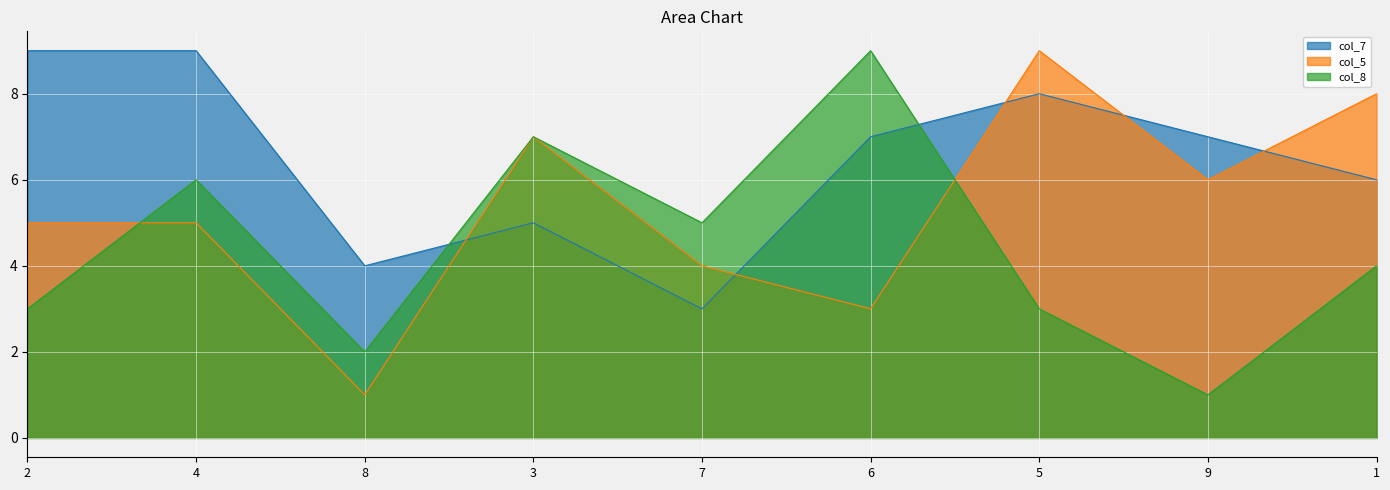

What is the difference between the second highest and second lowest values in the col_7 series?

5